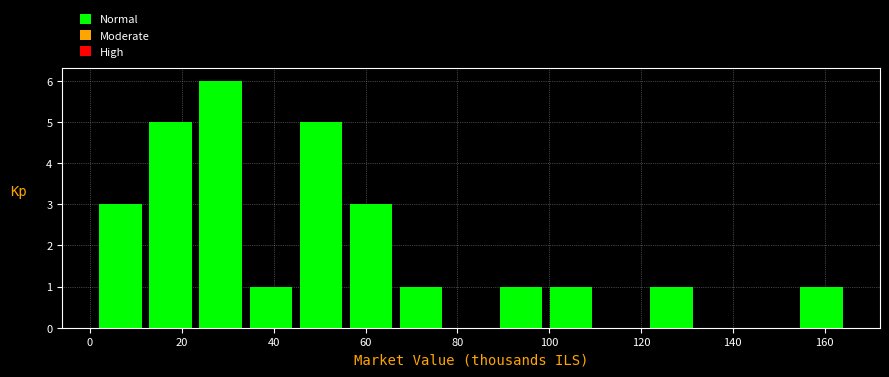

How tall is the bar that spans 122 to 132 on the x-axis? Neither the bar edges nor the heights are printed on the chart, so give them approximately, as read against the axes.

1